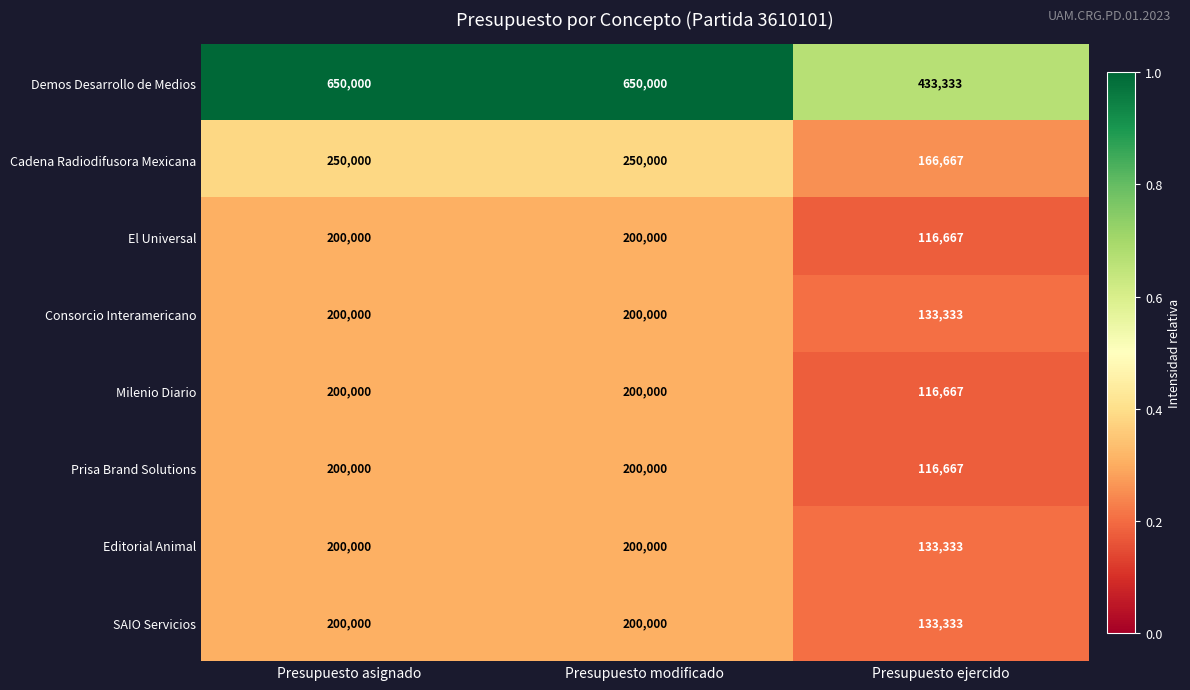

How many Milenio Diario values are between 116667 and 200000?

3